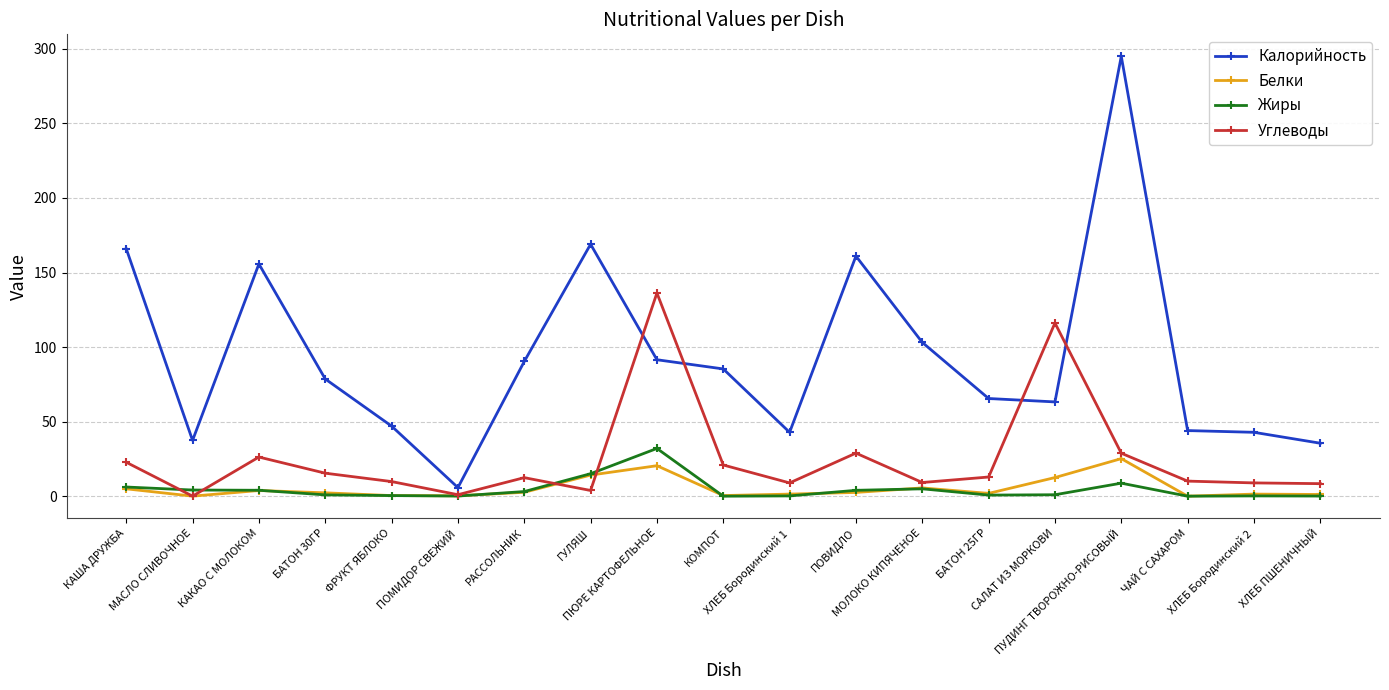

In Углеводы, how many points are lower than both neighbors (excluding endpoints)?

5